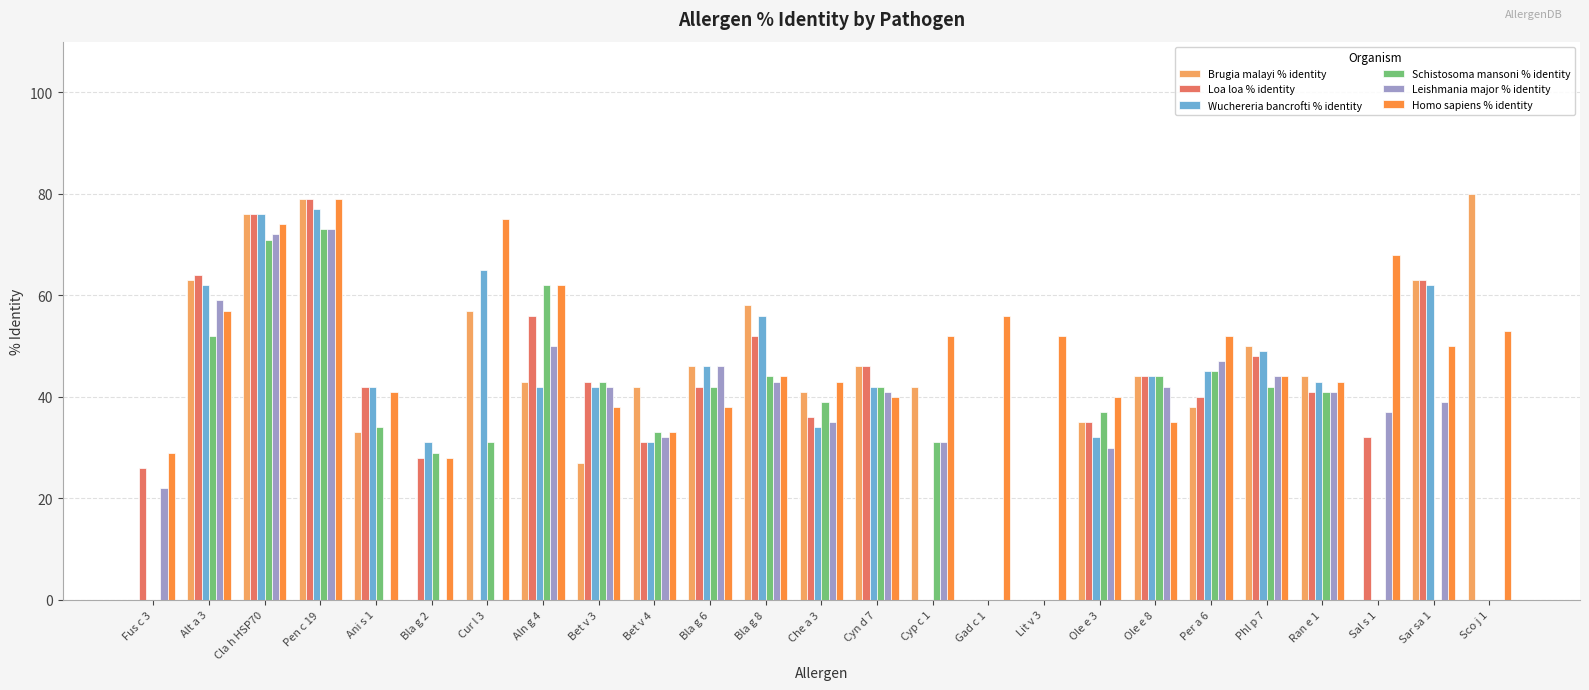

Reading left to right, transcribe all the data shown in this chart.

Brugia malayi % identity: 0	63	76	79	33	0	57	43	27	42	46	58	41	46	42	0	0	35	44	38	50	44	0	63	80
Loa loa % identity: 26	64	76	79	42	28	0	56	43	31	42	52	36	46	0	0	0	35	44	40	48	41	32	63	0
Wuchereria bancrofti % identity: 0	62	76	77	42	31	65	42	42	31	46	56	34	42	0	0	0	32	44	45	49	43	0	62	0
Schistosoma mansoni % identity: 0	52	71	73	34	29	31	62	43	33	42	44	39	42	31	0	0	37	44	45	42	41	0	0	0
Leishmania major % identity: 22	59	72	73	0	0	0	50	42	32	46	43	35	41	31	0	0	30	42	47	44	41	37	39	0
Homo sapiens % identity: 29	57	74	79	41	28	75	62	38	33	38	44	43	40	52	56	52	40	35	52	44	43	68	50	53